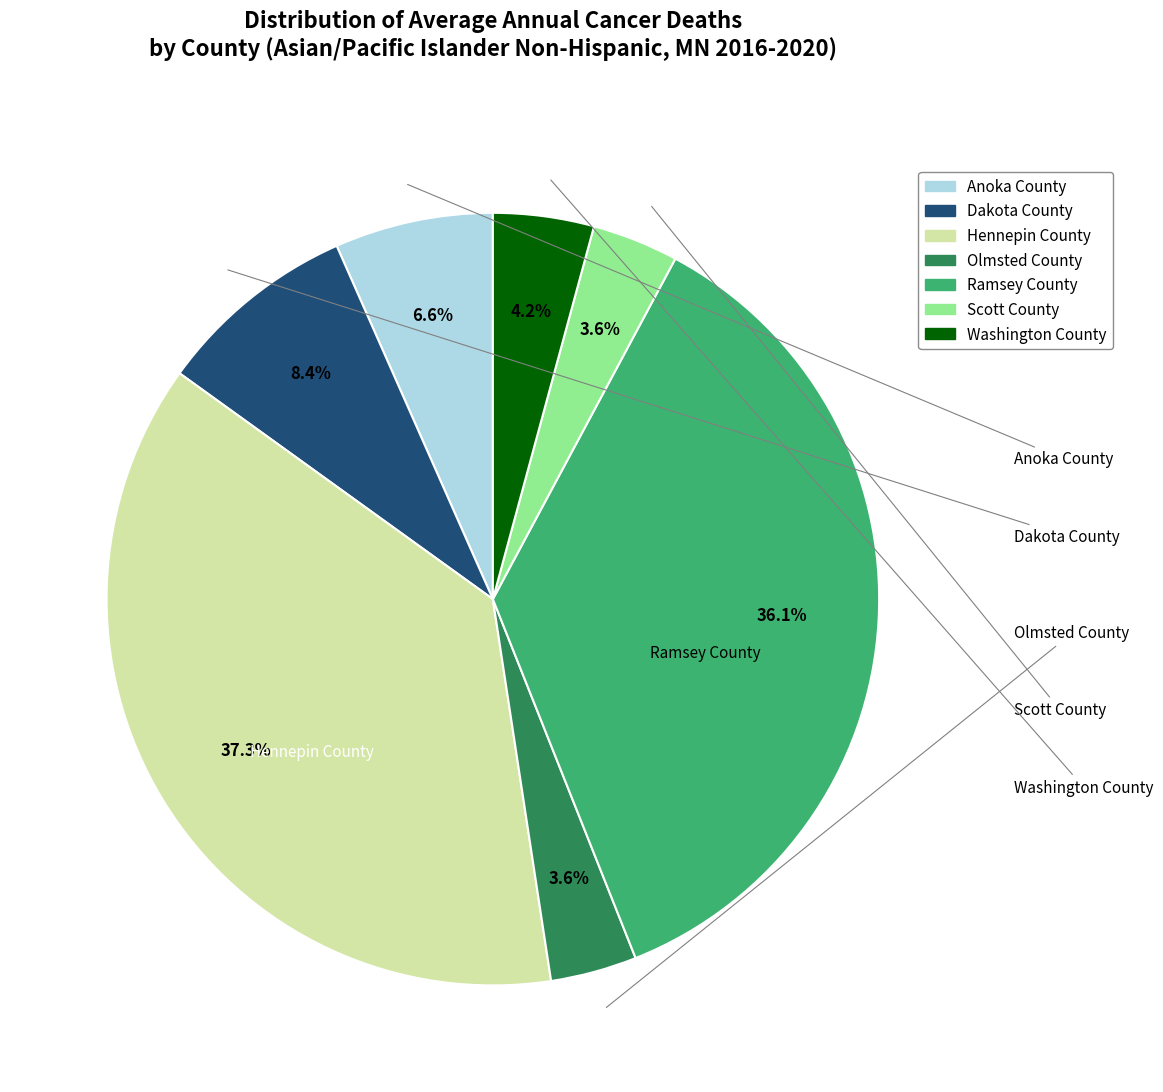

How many slices are in this pie chart?

7